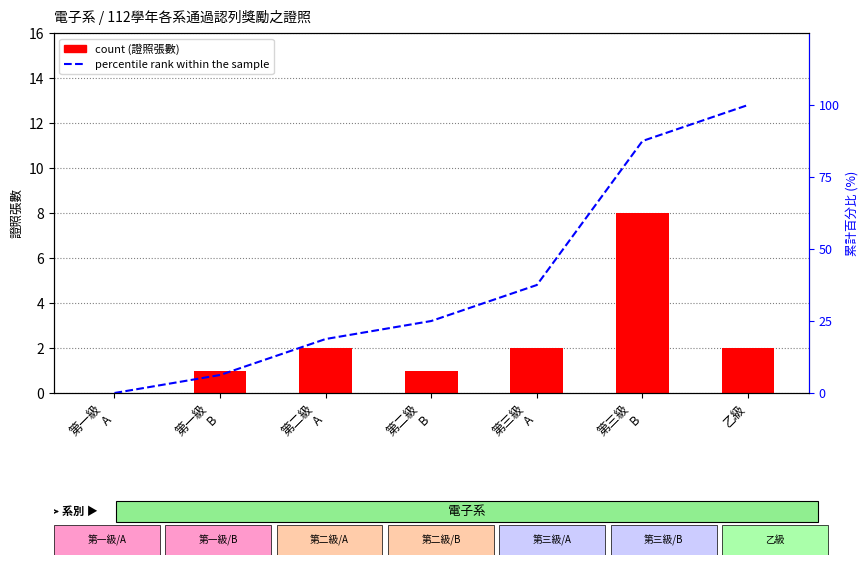

At which label does percentile rank within the sample first exceed 25?

第三級
A